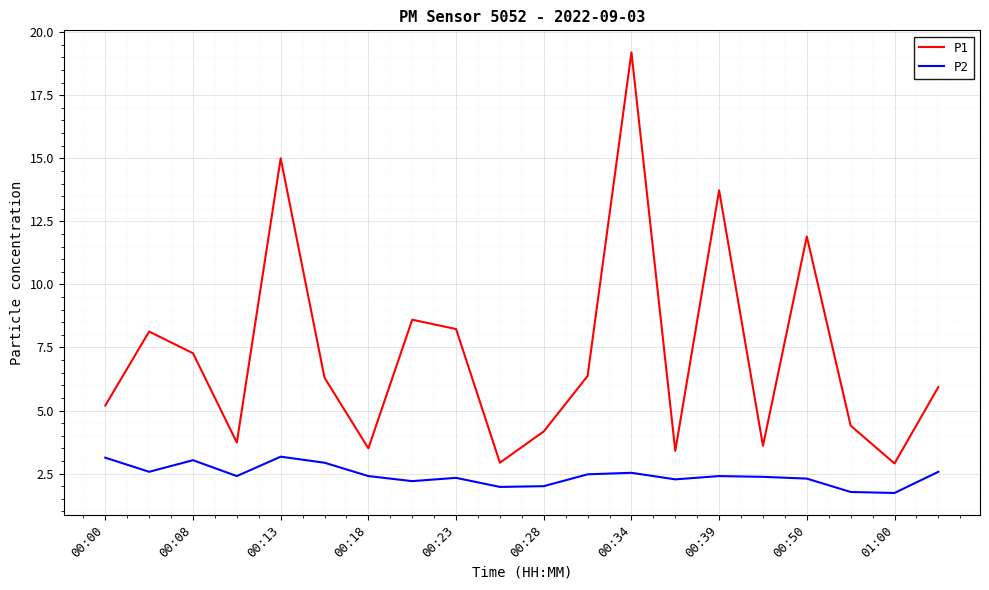

At how many categories does at least one series exceed 11?

4